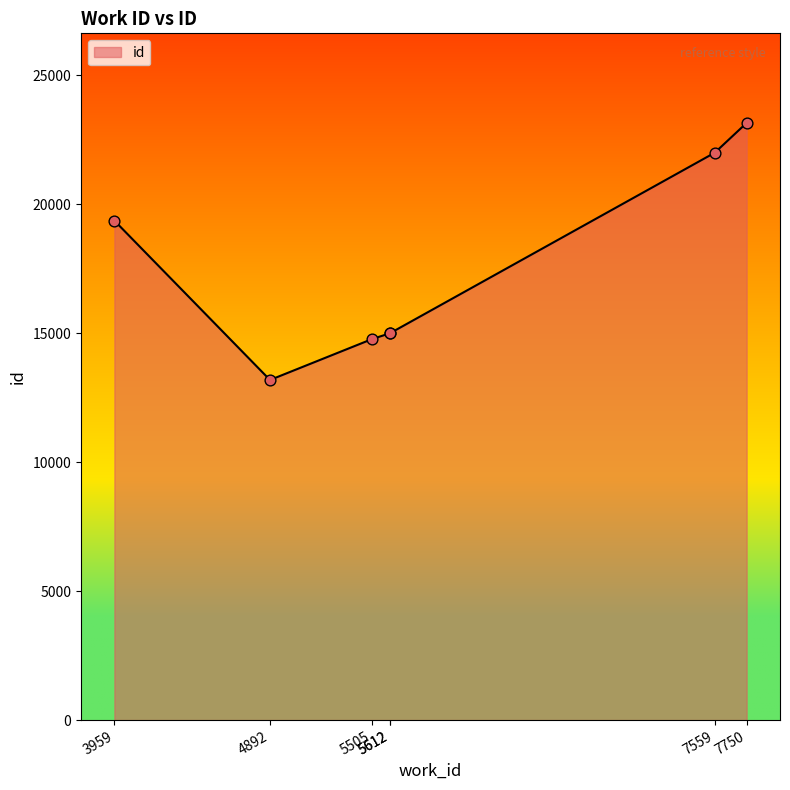

What is the ratio of the value at 7750 to the value at 5505?

1.6